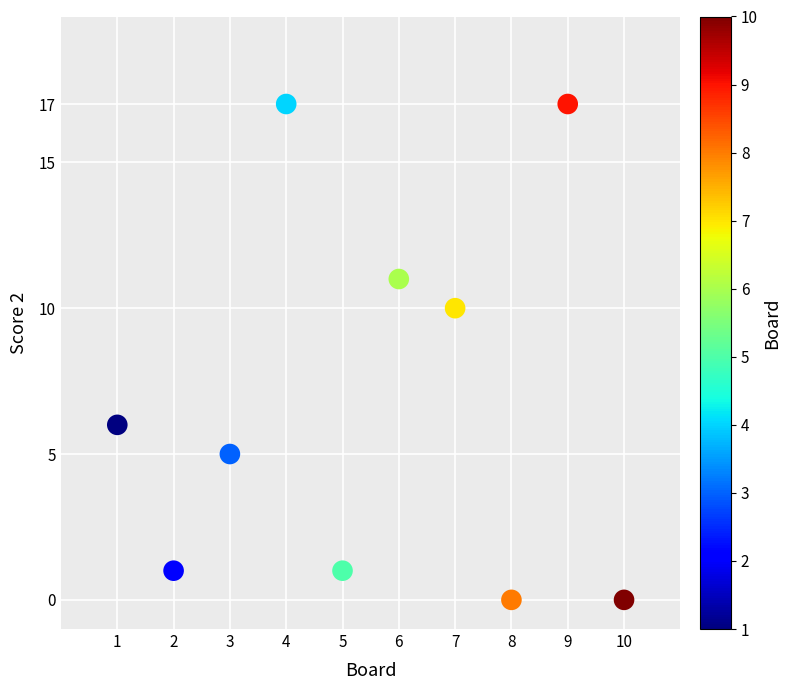

What is the average Y value?

7